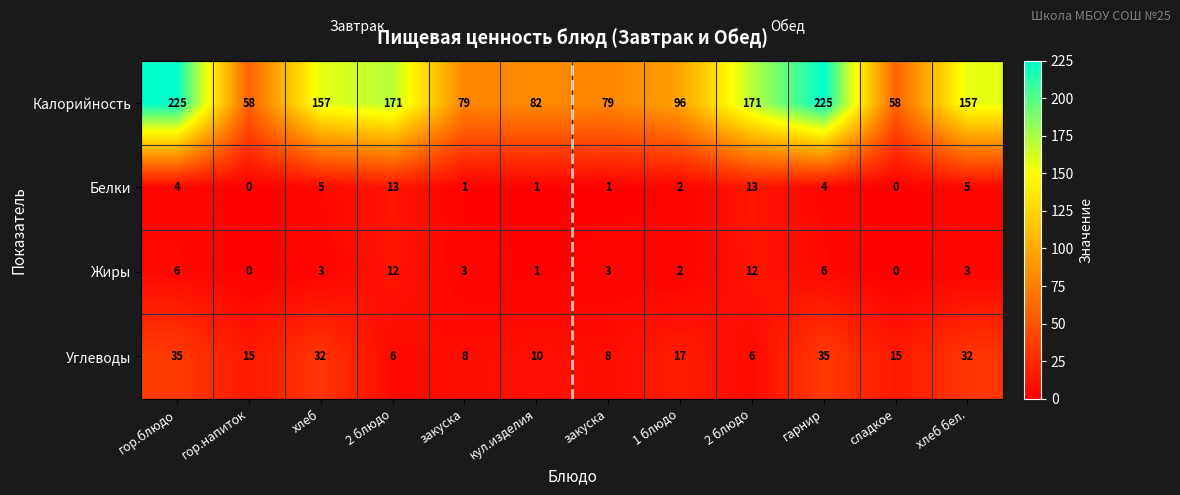

Reading left to right, extract all data points from this chart.

Калорийность: гор.блюдо=225	гор.напиток=58	хлеб=157	2 блюдо=171	закуска=79	кул.изделия=82	закуска=79	1 блюдо=96	2 блюдо=171	гарнир=225	сладкое=58	хлеб бел.=157
Белки: гор.блюдо=4	гор.напиток=0	хлеб=5	2 блюдо=13	закуска=1	кул.изделия=1	закуска=1	1 блюдо=2	2 блюдо=13	гарнир=4	сладкое=0	хлеб бел.=5
Жиры: гор.блюдо=6	гор.напиток=0	хлеб=3	2 блюдо=12	закуска=3	кул.изделия=1	закуска=3	1 блюдо=2	2 блюдо=12	гарнир=6	сладкое=0	хлеб бел.=3
Углеводы: гор.блюдо=35	гор.напиток=15	хлеб=32	2 блюдо=6	закуска=8	кул.изделия=10	закуска=8	1 блюдо=17	2 блюдо=6	гарнир=35	сладкое=15	хлеб бел.=32